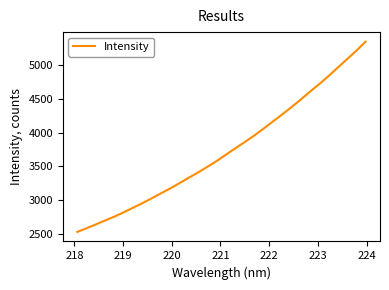

What is the difference between the maximum and minimum values?

2812.3